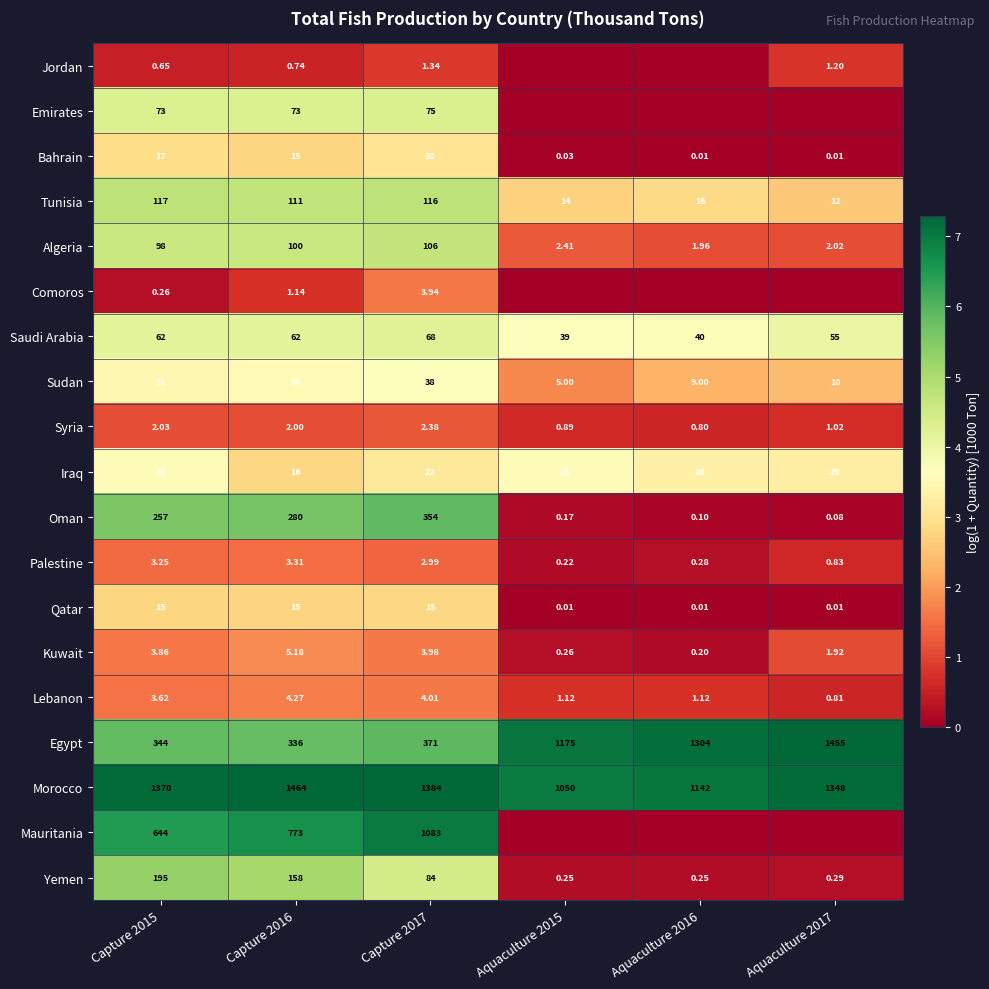

Which series changed the most between Capture 2015 and Capture 2016?

Mauritania